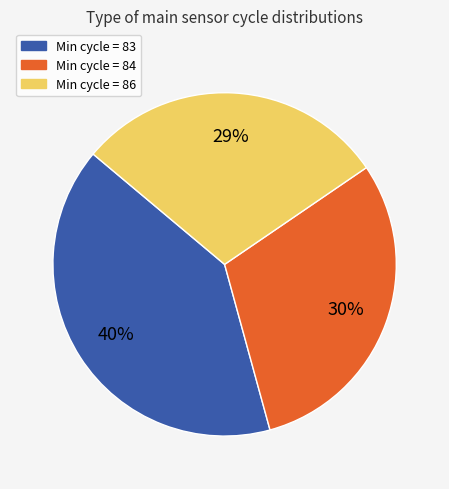

Is there a majority slice in this chart?

No